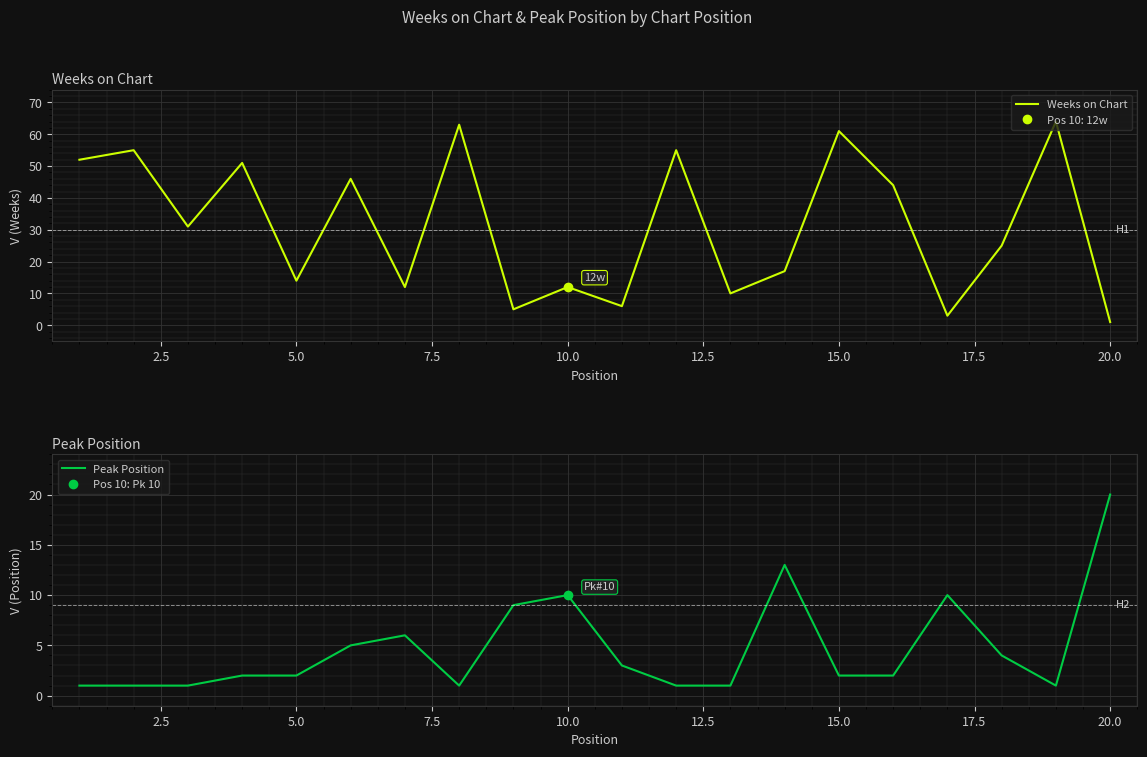

What is the difference between the Weeks on Chart values at 20 and 8?

62